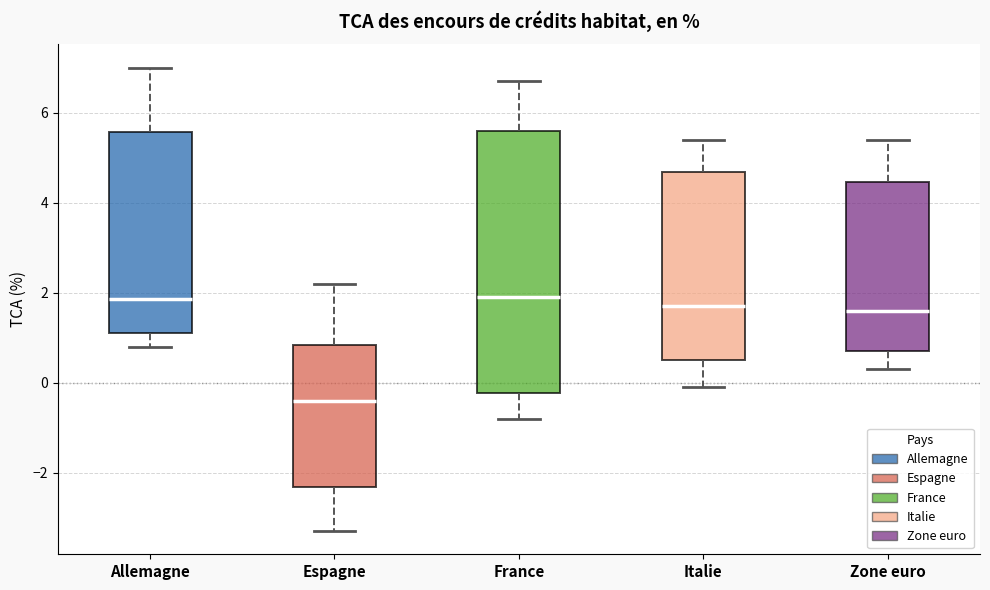

Reading left to right, read every box against the y-axis: the position of its median line, the range the box covers, and the ends of its whiskers. The values are not printed on the chart, so give them approximately, as read against the axis.

Allemagne: median 1.8, box 1.2 to 5.6, whiskers 0.8 to 7.0
Espagne: median -0.4, box -2.4 to 0.8, whiskers -3.2 to 2.2
France: median 2.0, box -0.2 to 5.6, whiskers -0.8 to 6.8
Italie: median 1.8, box 0.6 to 4.6, whiskers 0.0 to 5.4
Zone euro: median 1.6, box 0.8 to 4.4, whiskers 0.4 to 5.4